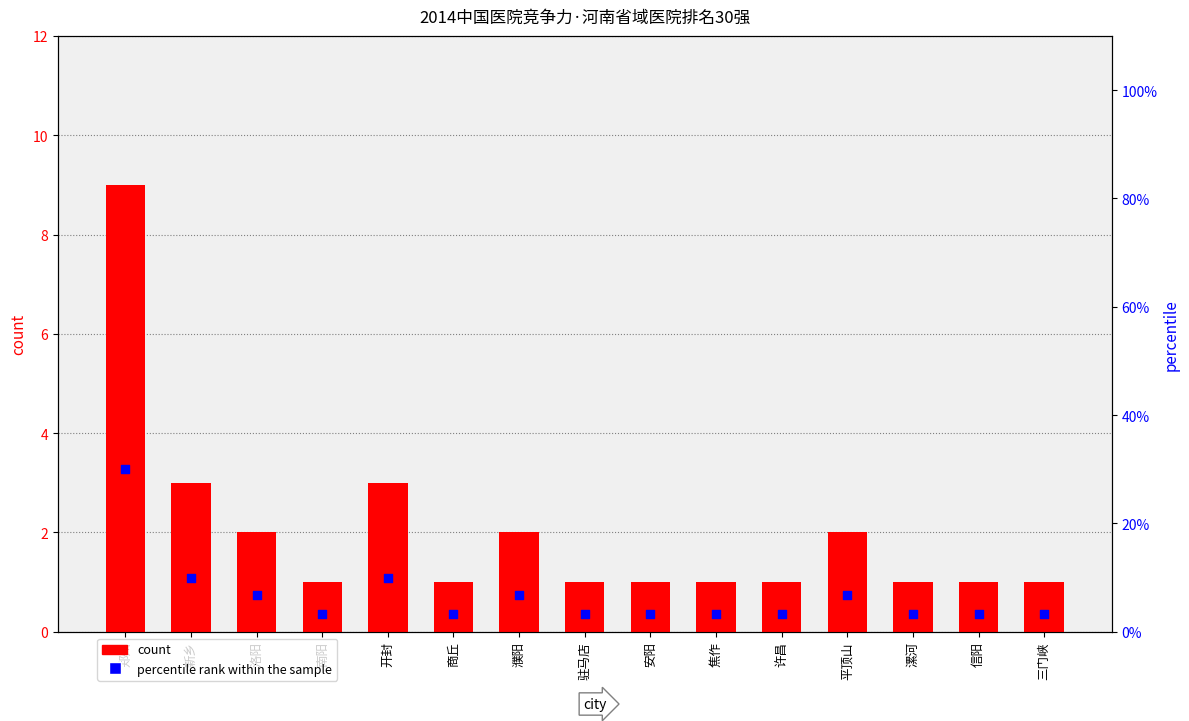

Which series reaches the maximum Y coordinate?

percentile rank within the sample